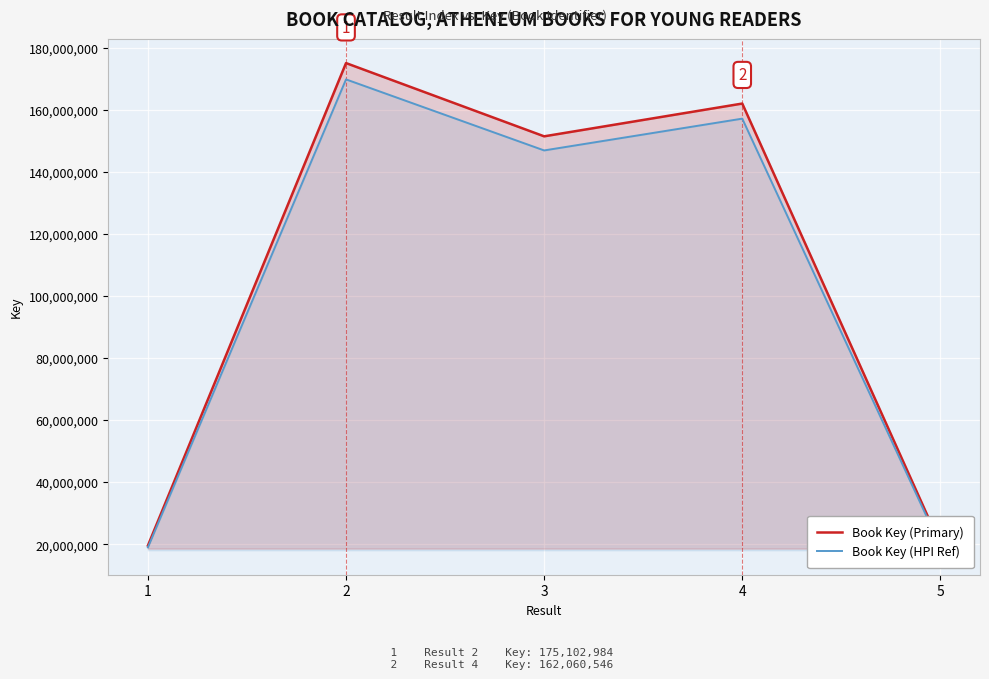

What is the average value of the Book Key (HPI Ref) series?

102498482.6